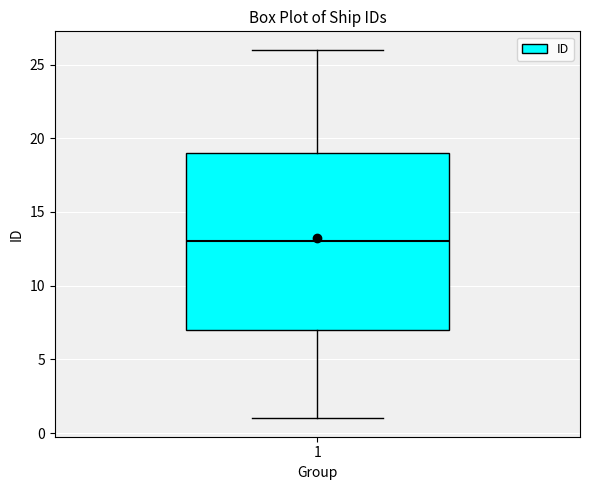

Read this box plot against the y-axis: the position of the median line, the range covered by the box, and the ends of both whiskers. The values are not printed on the chart, so give them approximately, as read against the axis.

median 13, box 7 to 19, whiskers 1 to 26